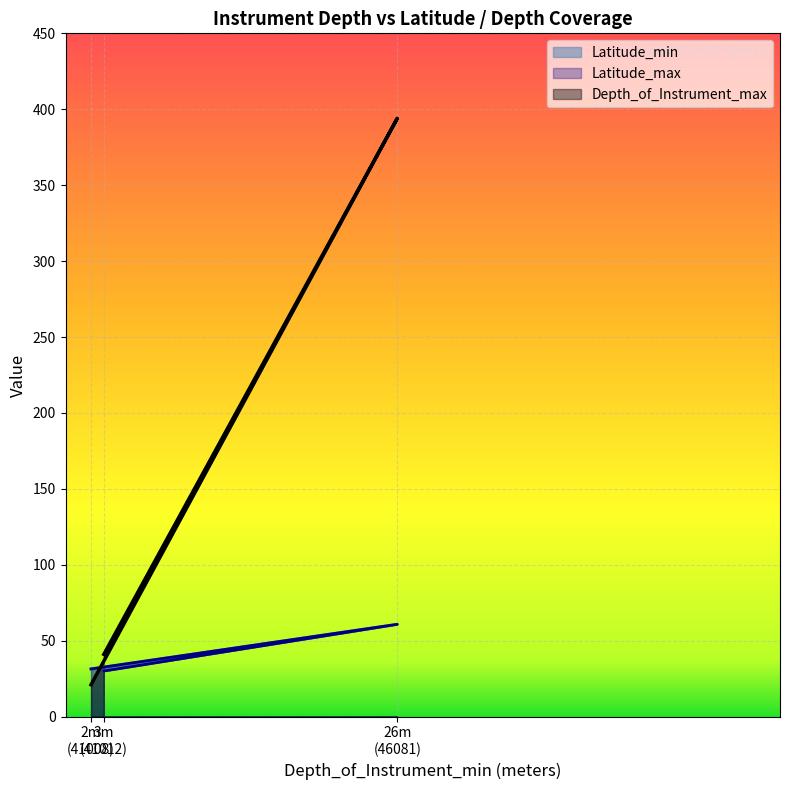

The Latitude_min series shows 19.6 at 3m (41012). True or false?

False